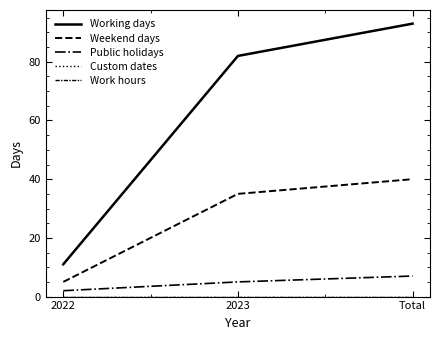

What is the greatest value displayed?

93